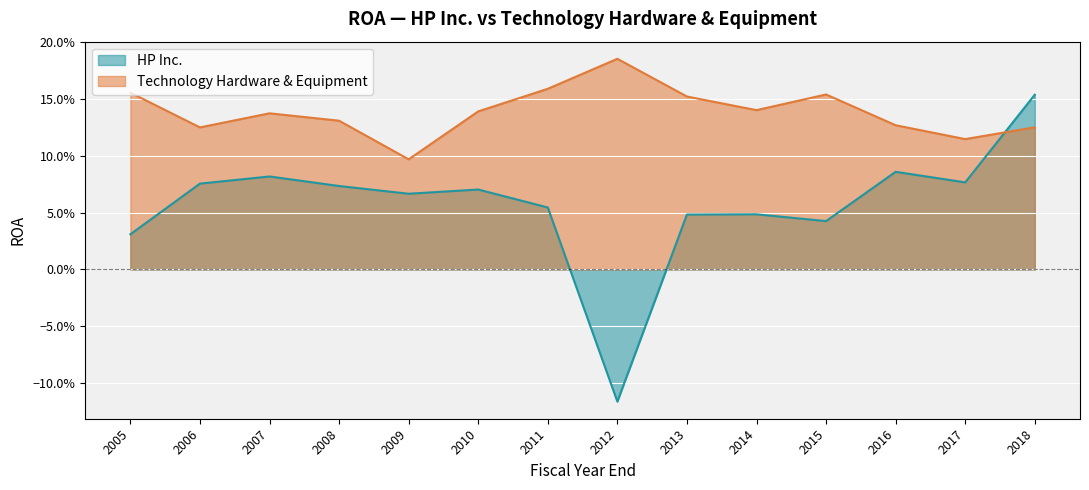

How many data points in HP Inc. are less than 0?

1